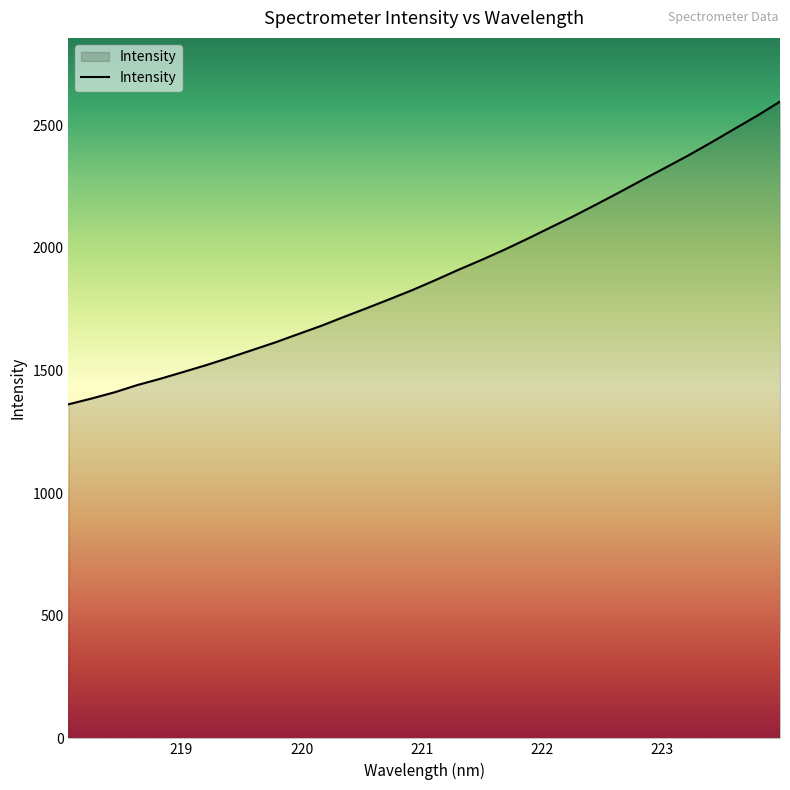

What is the smallest value displayed?

1361.7